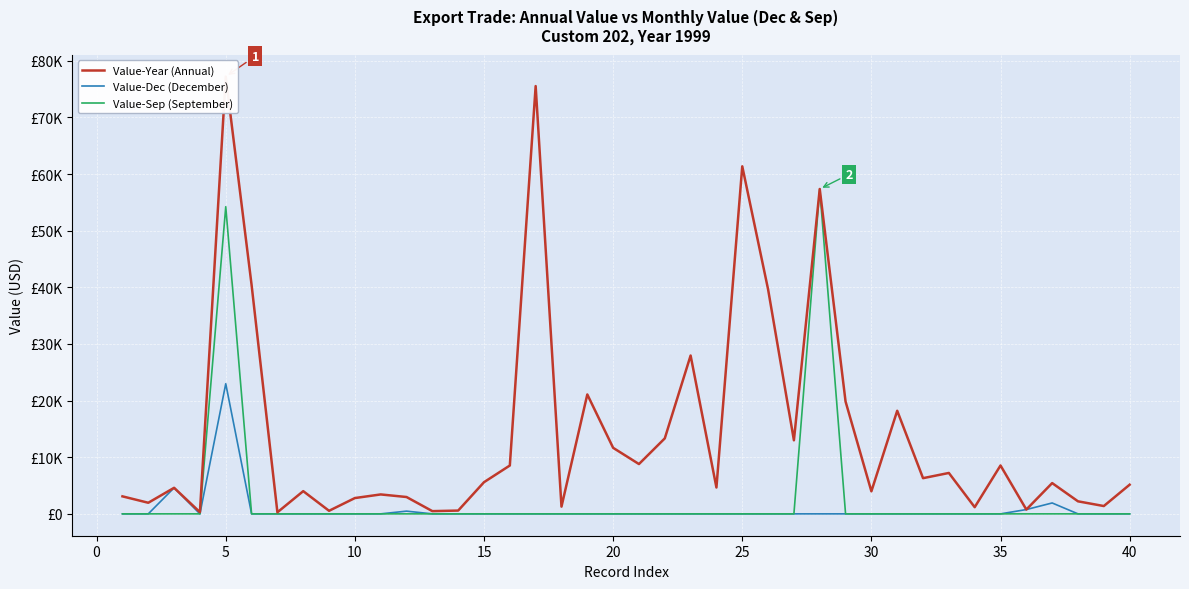

The Value-Year (Annual) series shows 92883 at 25. True or false?

False